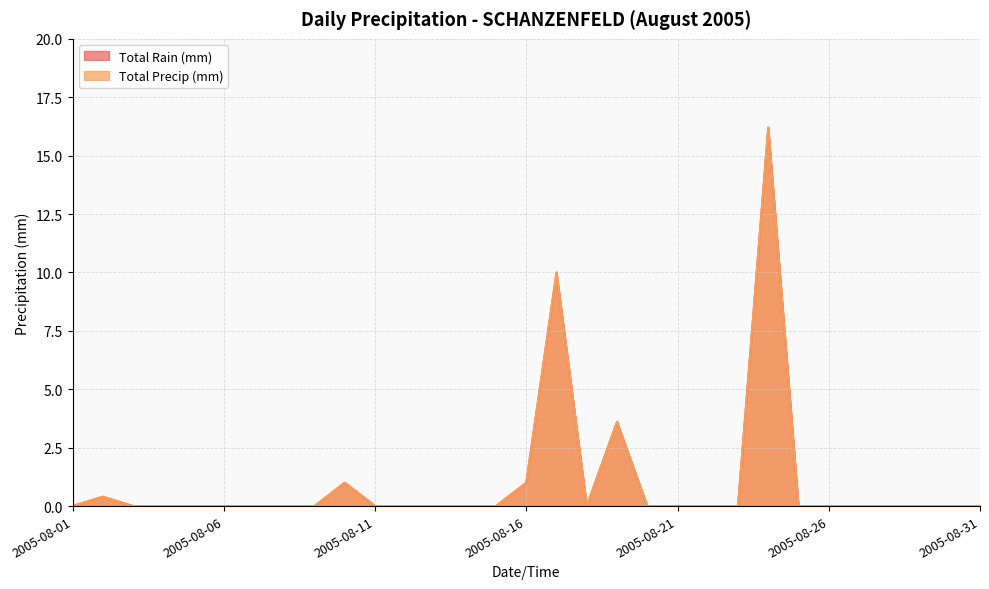

Does the chart display data point markers on the line(s)?

No